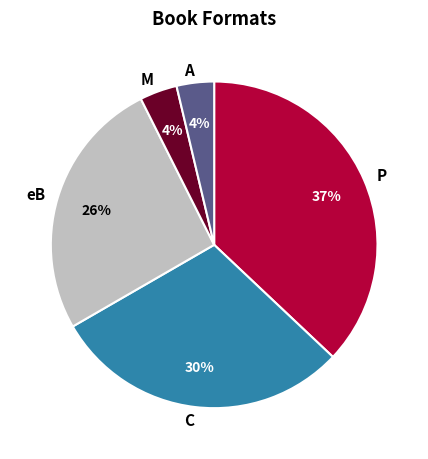

What percentage is the C slice, to the nearest percent?

30%